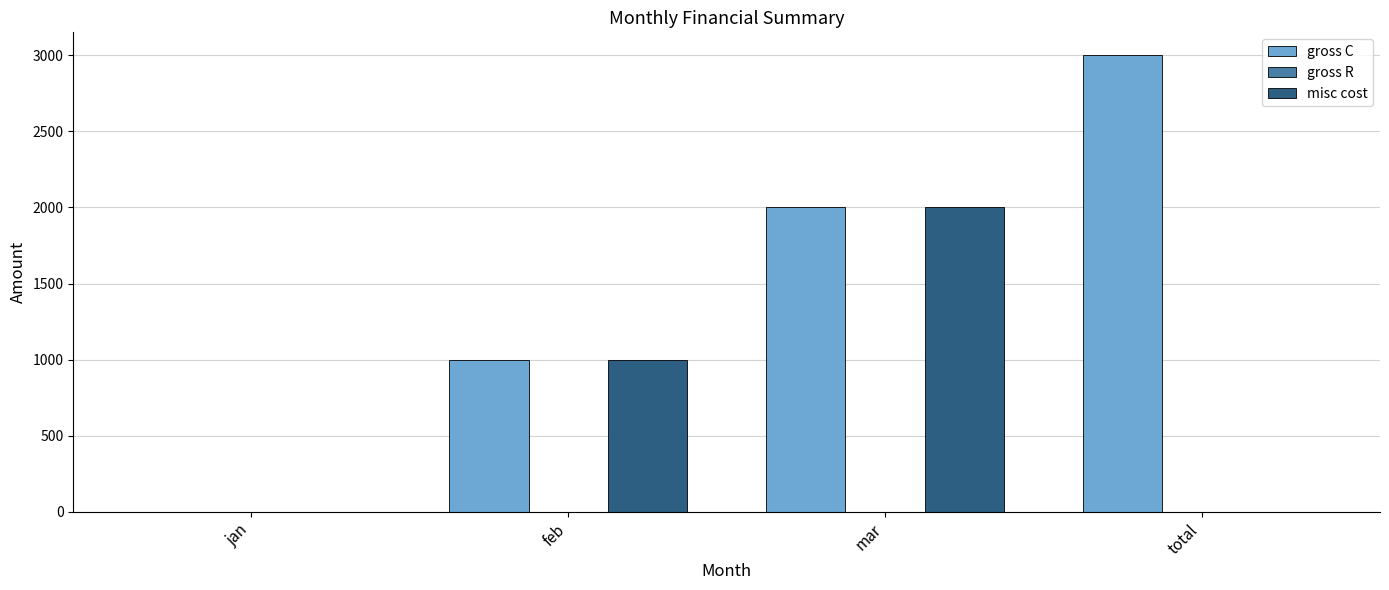

Is it true that misc cost equals 853 at jan?

False